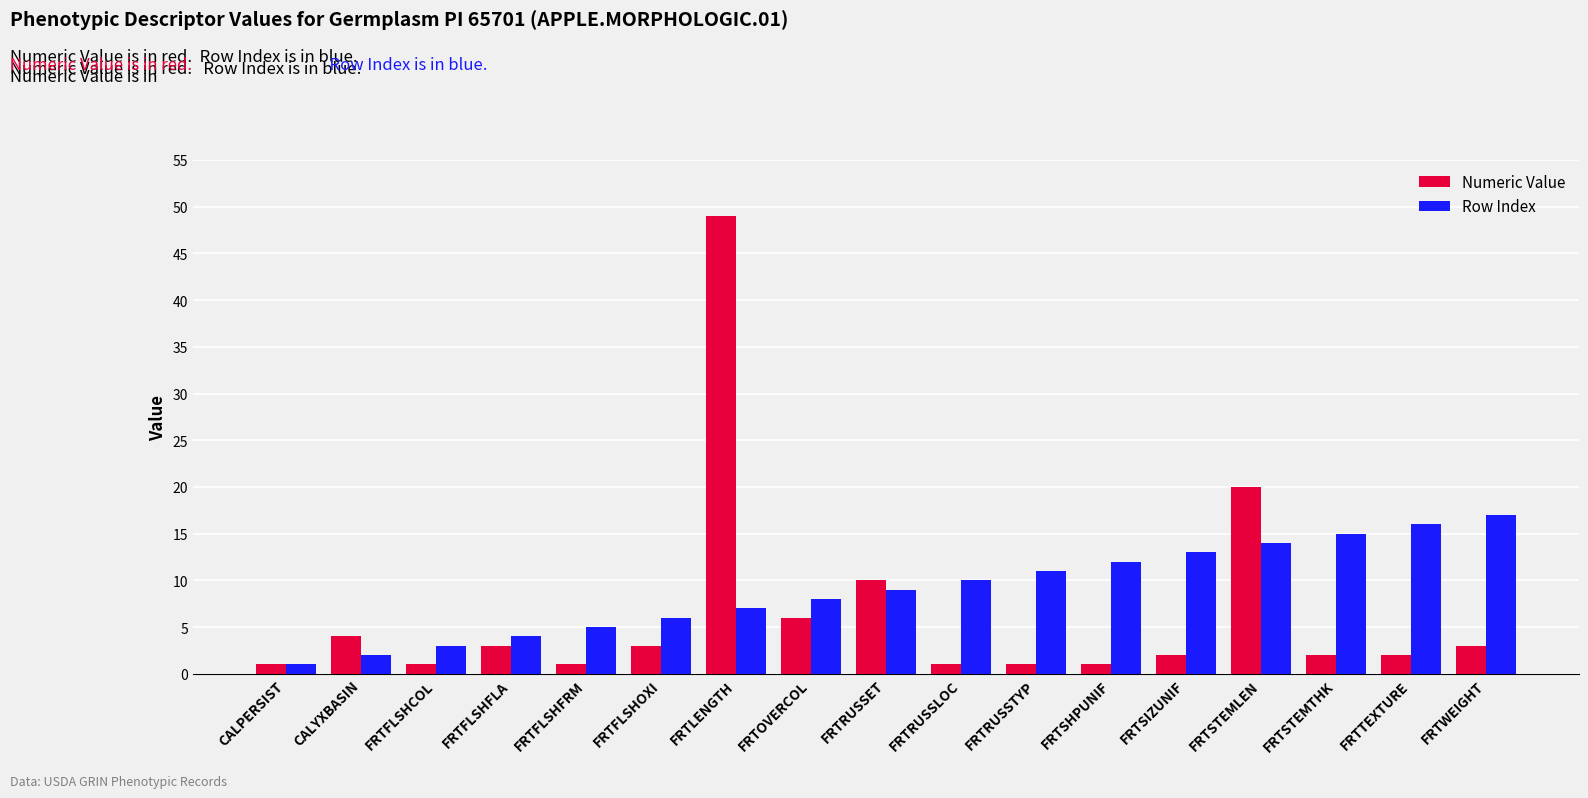

Reading right to left, extract all data points from this chart.

Numeric Value: FRTWEIGHT=3	FRTTEXTURE=2	FRTSTEMTHK=2	FRTSTEMLEN=20	FRTSIZUNIF=2	FRTSHPUNIF=1	FRTRUSSTYP=1	FRTRUSSLOC=1	FRTRUSSET=10	FRTOVERCOL=6	FRTLENGTH=49	FRTFLSHOXI=3	FRTFLSHFRM=1	FRTFLSHFLA=3	FRTFLSHCOL=1	CALYXBASIN=4	CALPERSIST=1
Row Index: FRTWEIGHT=17	FRTTEXTURE=16	FRTSTEMTHK=15	FRTSTEMLEN=14	FRTSIZUNIF=13	FRTSHPUNIF=12	FRTRUSSTYP=11	FRTRUSSLOC=10	FRTRUSSET=9	FRTOVERCOL=8	FRTLENGTH=7	FRTFLSHOXI=6	FRTFLSHFRM=5	FRTFLSHFLA=4	FRTFLSHCOL=3	CALYXBASIN=2	CALPERSIST=1